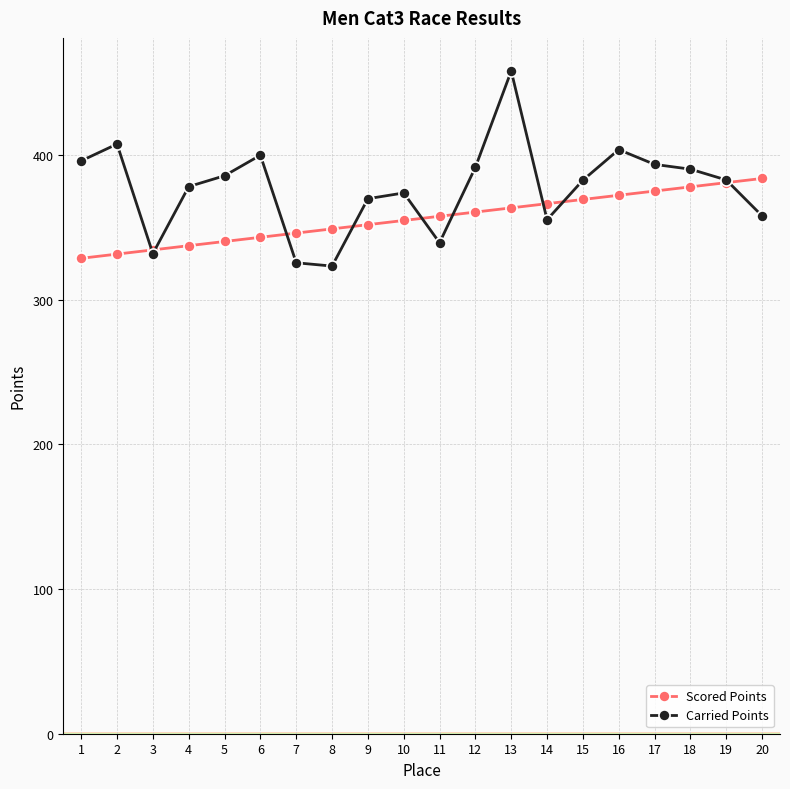

What is the sum of the Carried Points values at 20 and 6?

758.0